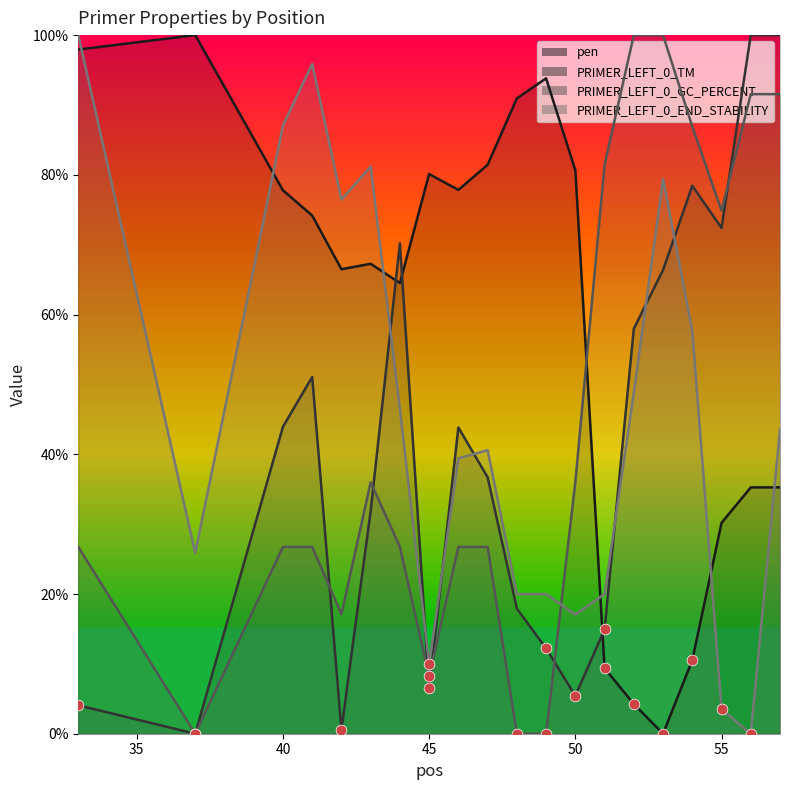

At how many categories does at least one series exceed 99?

6